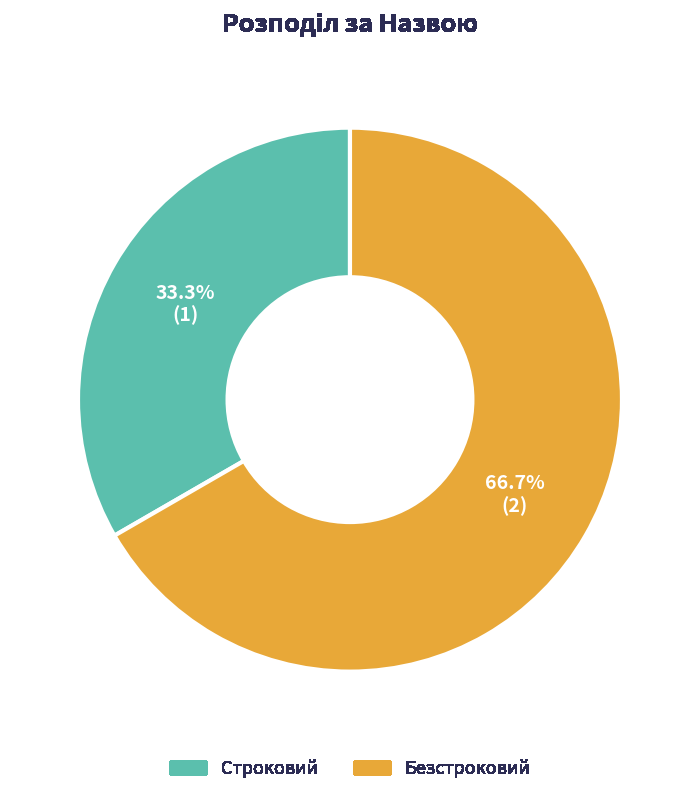

Count the number of slices in the pie.

2